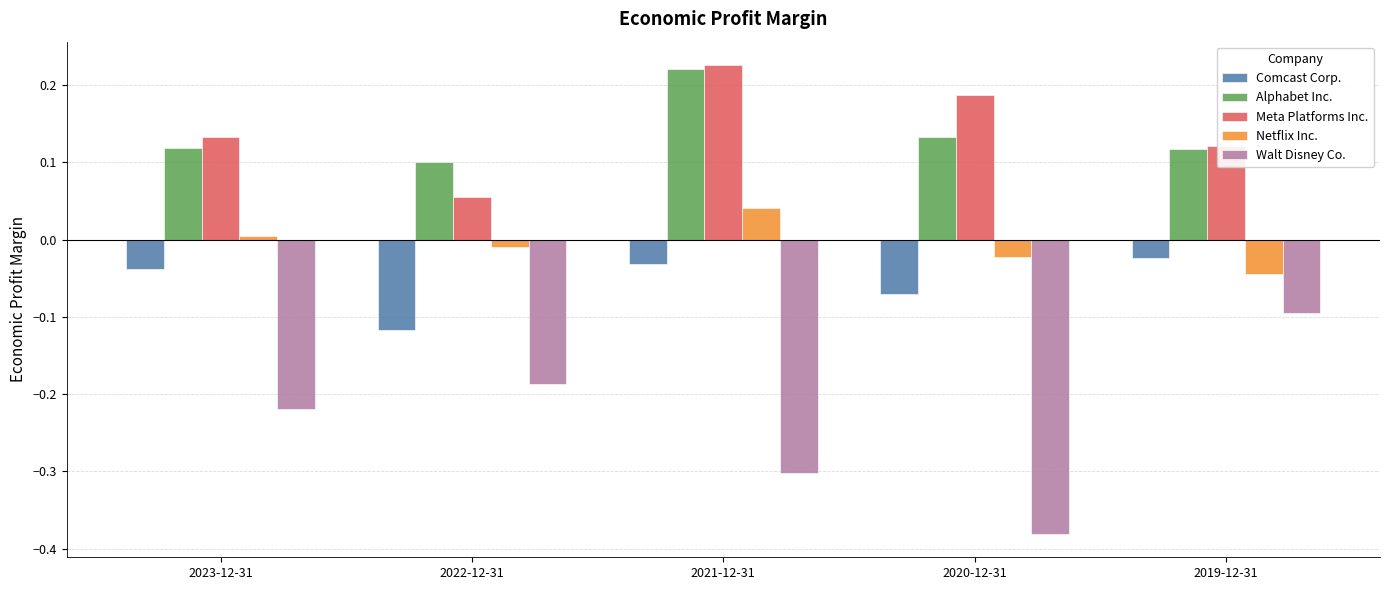

Which series has the largest range (max minus min)?

Walt Disney Co.